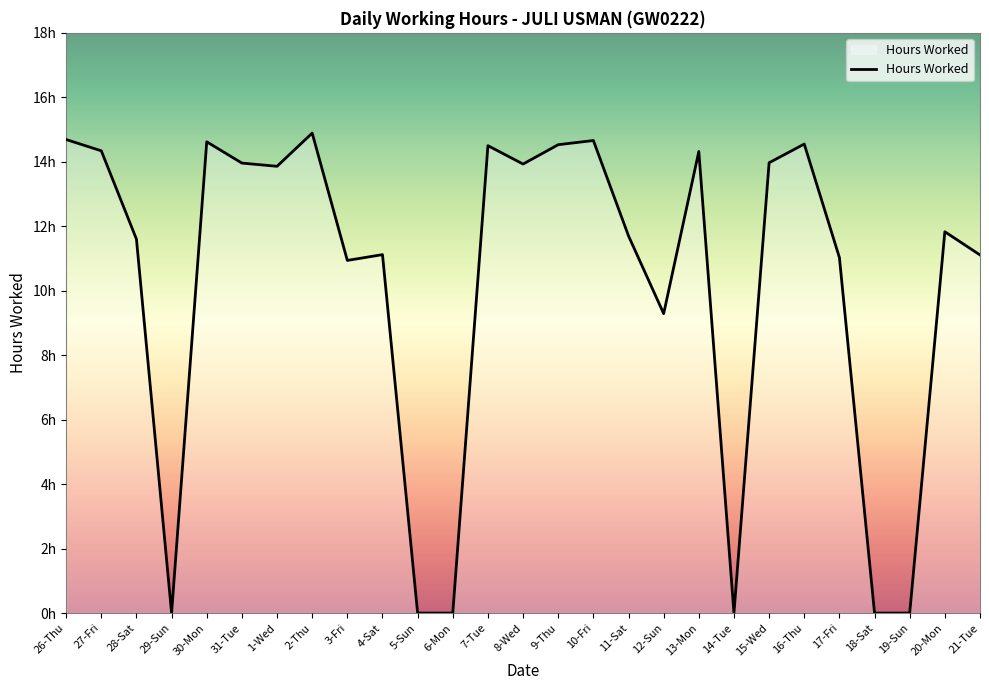

Is this an area chart (filled region under the line)?

Yes